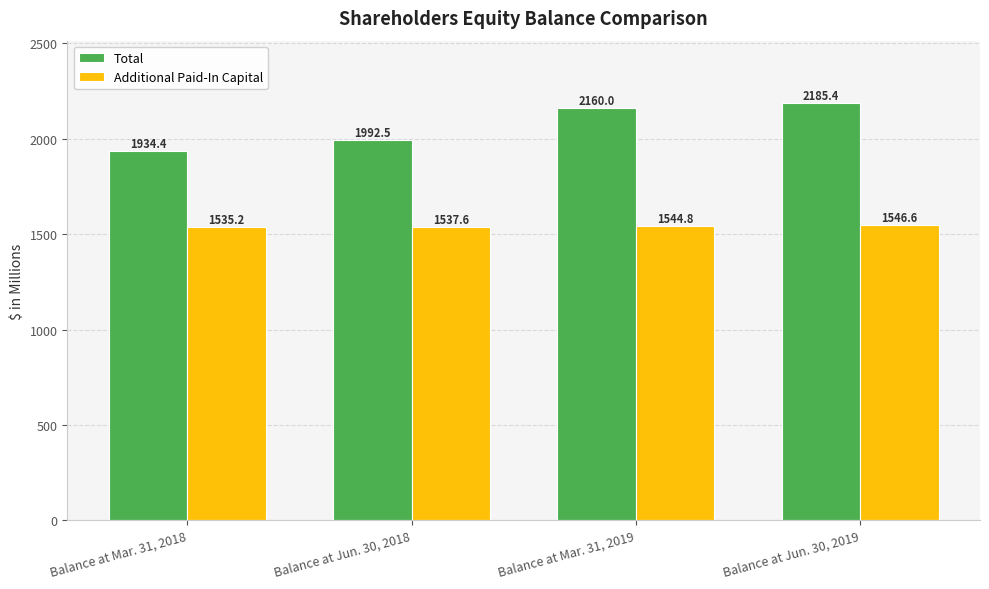

What is the difference between the second highest and minimum values in the Total series?

225.6